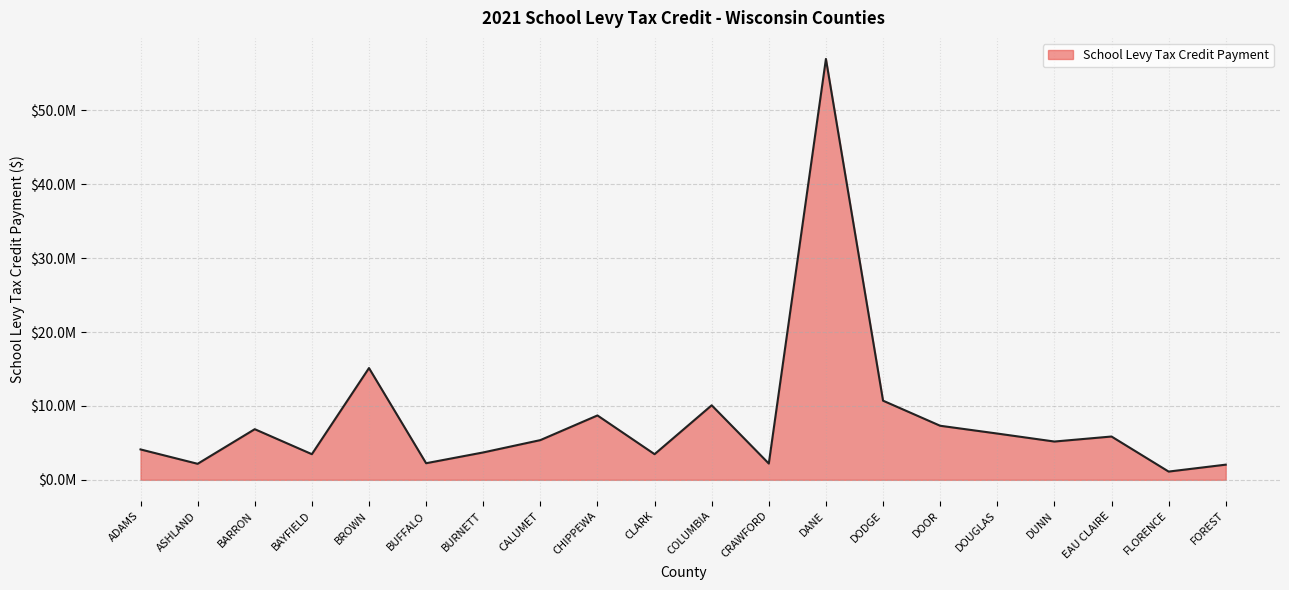

What is the change in value from BUFFALO to CRAWFORD?

-44583.0